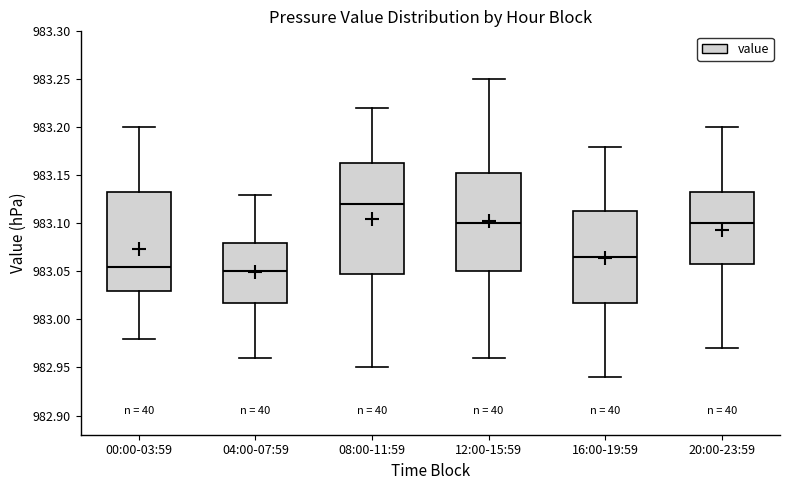

Comparing the boxes themselves (not the whiskers), which one is the tallest?

08:00-11:59